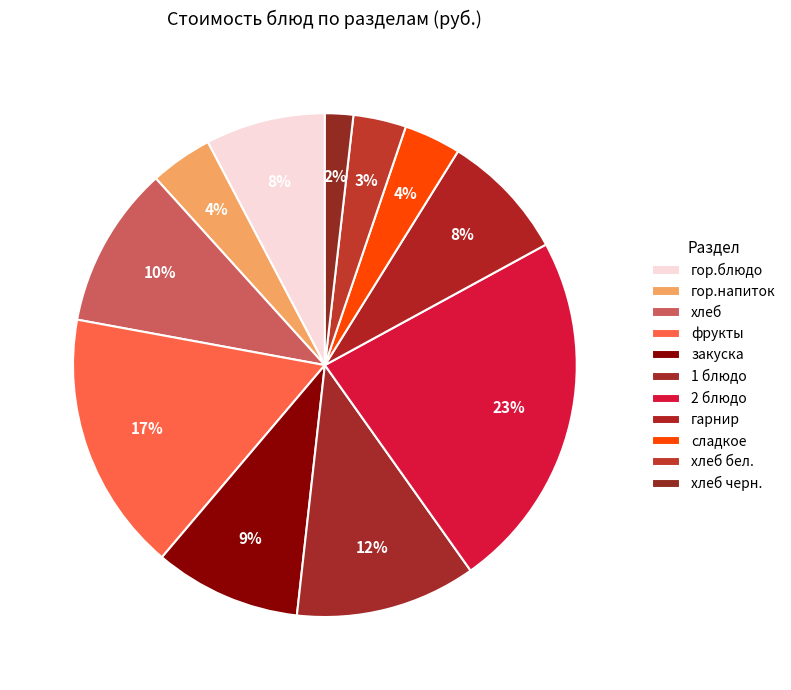

What percentage is the 1 блюдо slice, to the nearest percent?

12%